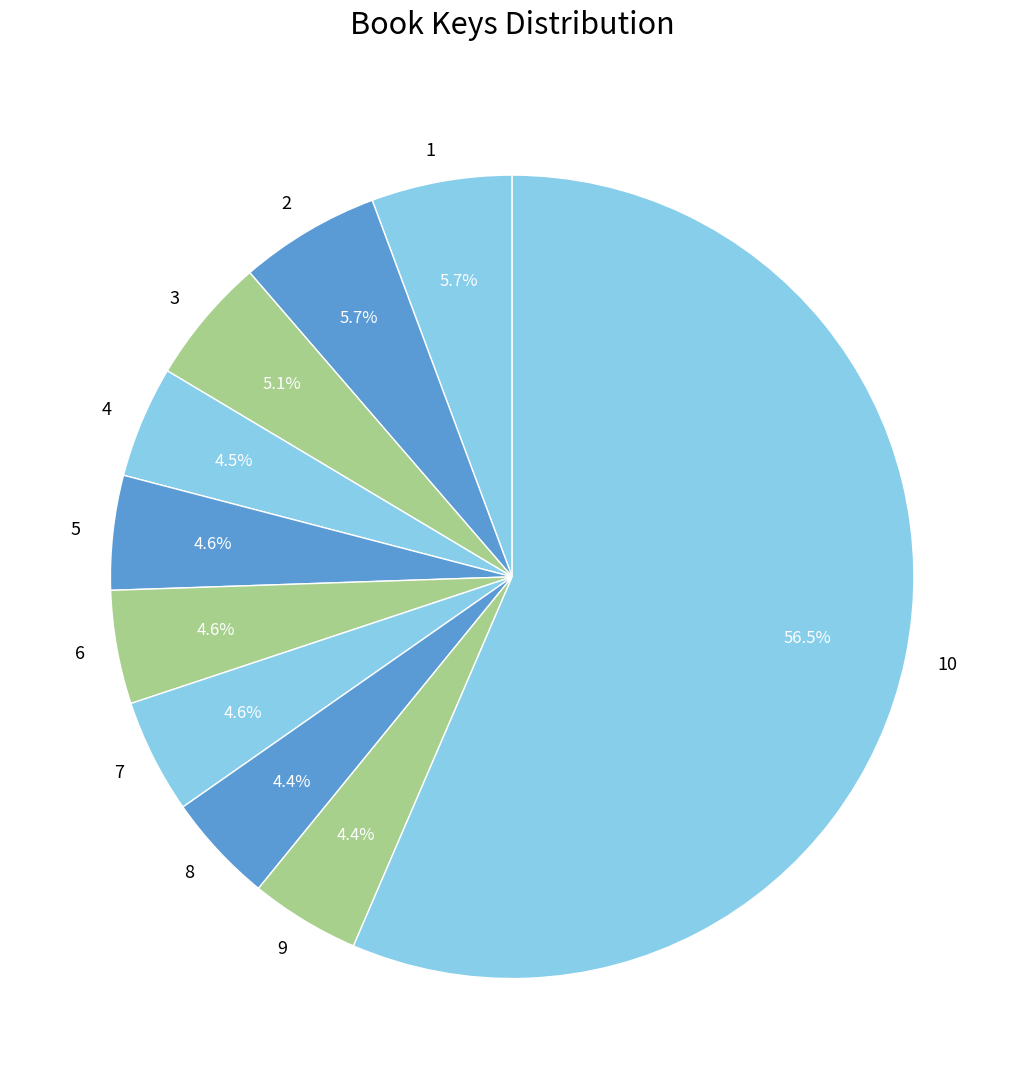

True or false: 7 accounts for 5% of the total.

True